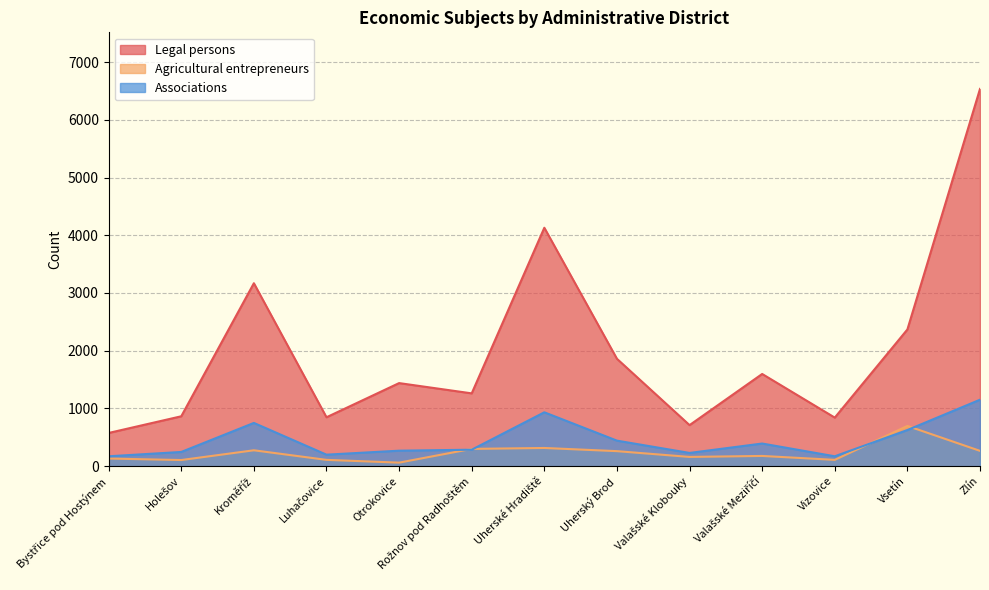

What is the spread (max minus min) of values at Valašské Meziříčí?

1420